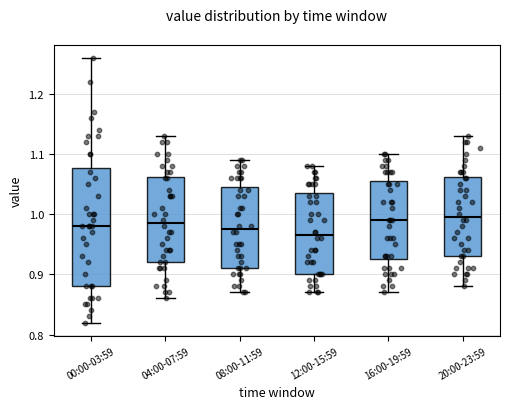

Comparing the boxes themselves (not the whiskers), which one is the tallest?

00:00-03:59